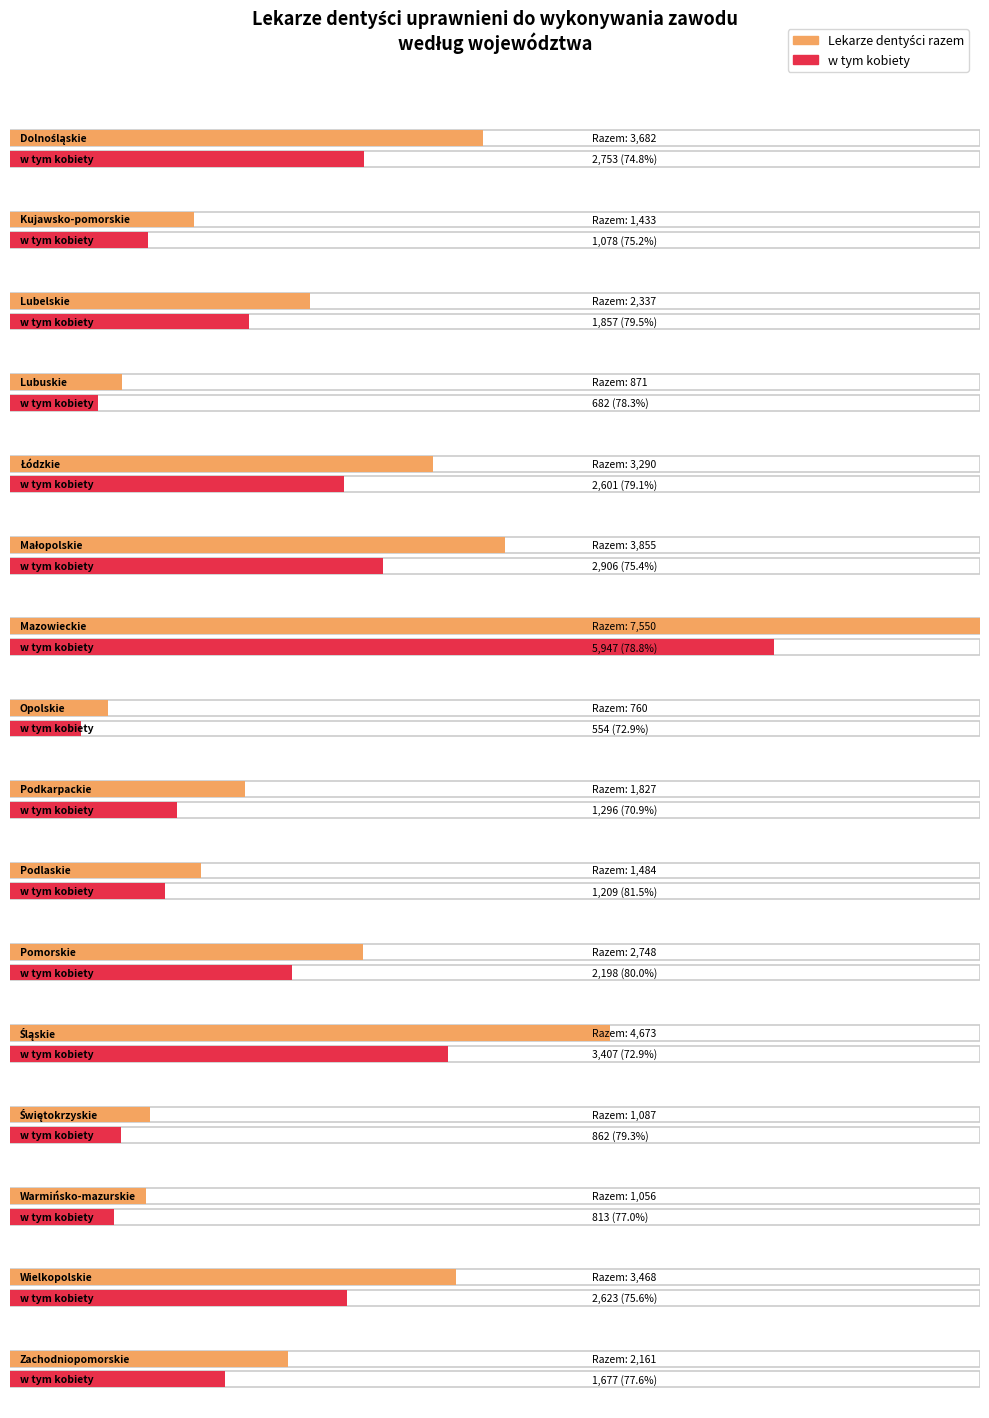

Between Kujawsko-pomorskie and Śląskie, which is larger?

Śląskie